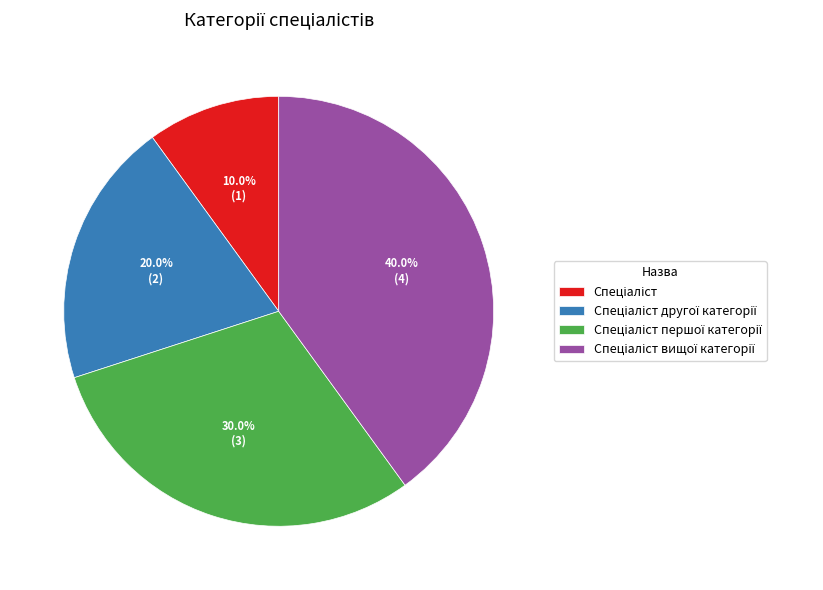

Is there any slice that represents more than half of the pie?

No